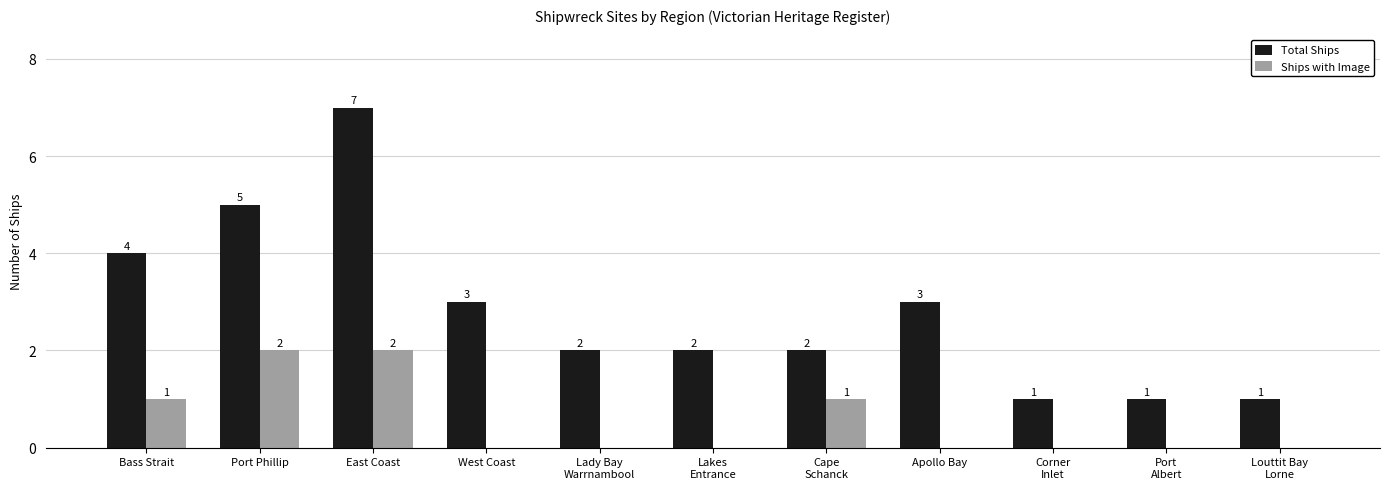

What is the sum of all Ships with Image values?

6